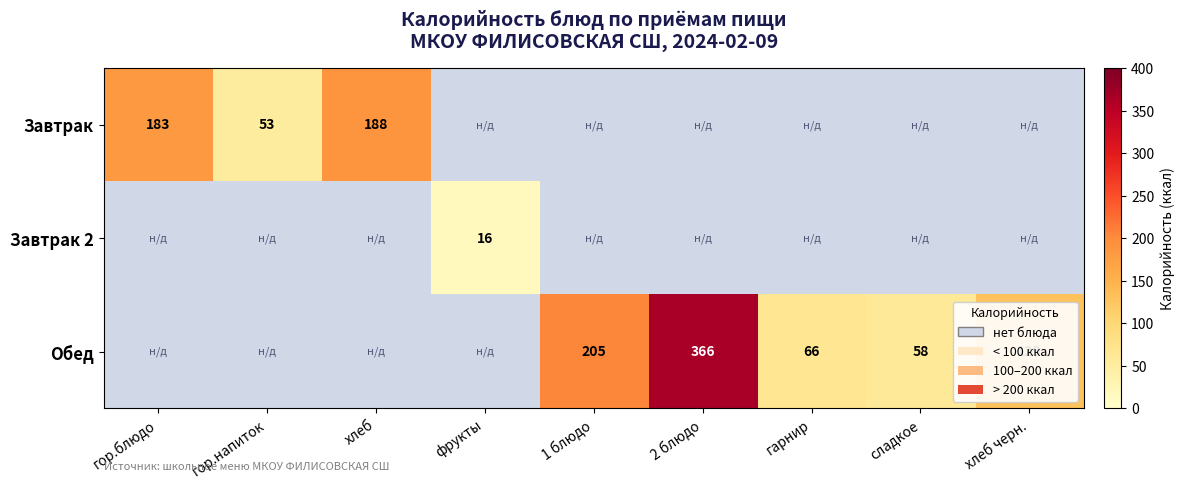

Which category has the highest value across all series?

2 блюдо